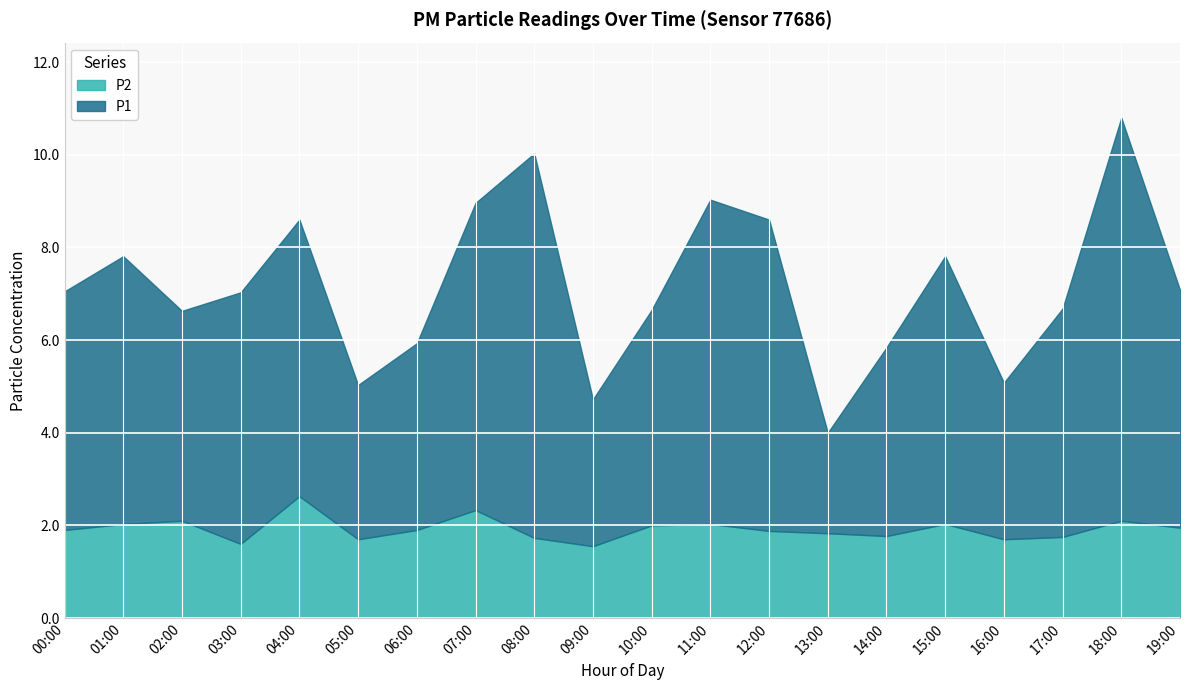

What is the minimum value shown in the chart?

1.6